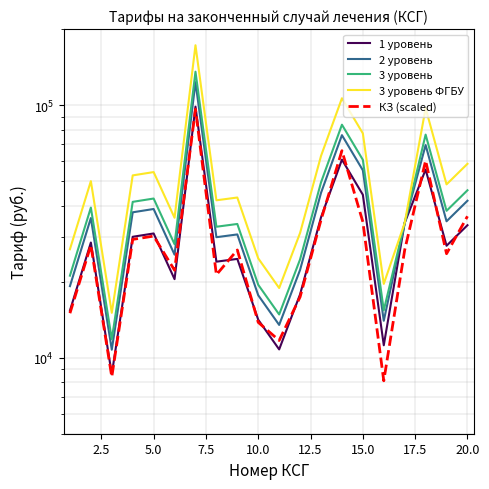

How many lines are shown in the chart?

5